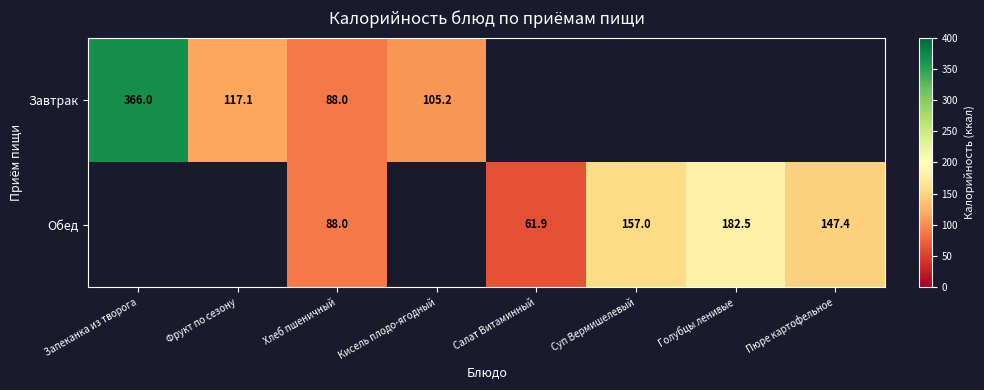

Is it true that Обед equals 13.5 at Салат Витаминный?

False